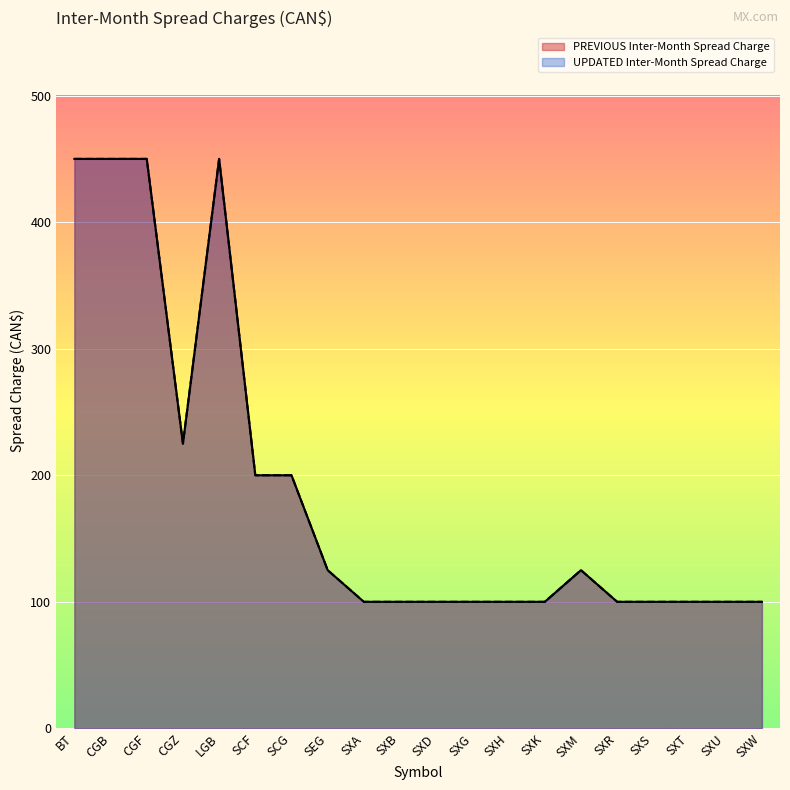

The value of PREVIOUS Inter-Month Spread Charge at SXU is 25. True or false?

False